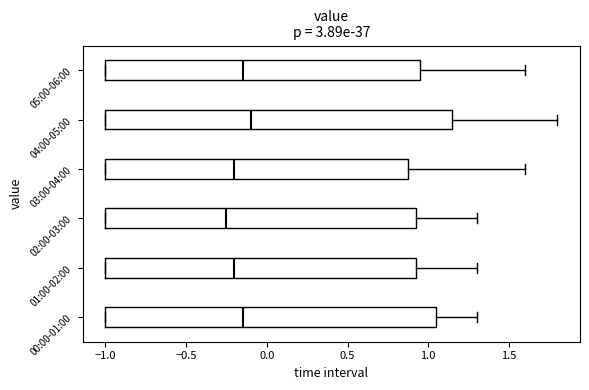

Reading bottom to top, transcribe this box plot: for each box, give where its median line is, the range the box spans, and where its two whiskers end, as read against the x-axis. The values are not printed on the chart, so give them approximately, as read against the axis.

00:00-01:00: median -0.15, box -1.00 to 1.05, whiskers -1.00 to 1.30
01:00-02:00: median -0.20, box -1.00 to 0.95, whiskers -1.00 to 1.30
02:00-03:00: median -0.25, box -1.00 to 0.95, whiskers -1.00 to 1.30
03:00-04:00: median -0.20, box -1.00 to 0.90, whiskers -1.00 to 1.60
04:00-05:00: median -0.10, box -1.00 to 1.15, whiskers -1.00 to 1.80
05:00-06:00: median -0.15, box -1.00 to 0.95, whiskers -1.00 to 1.60